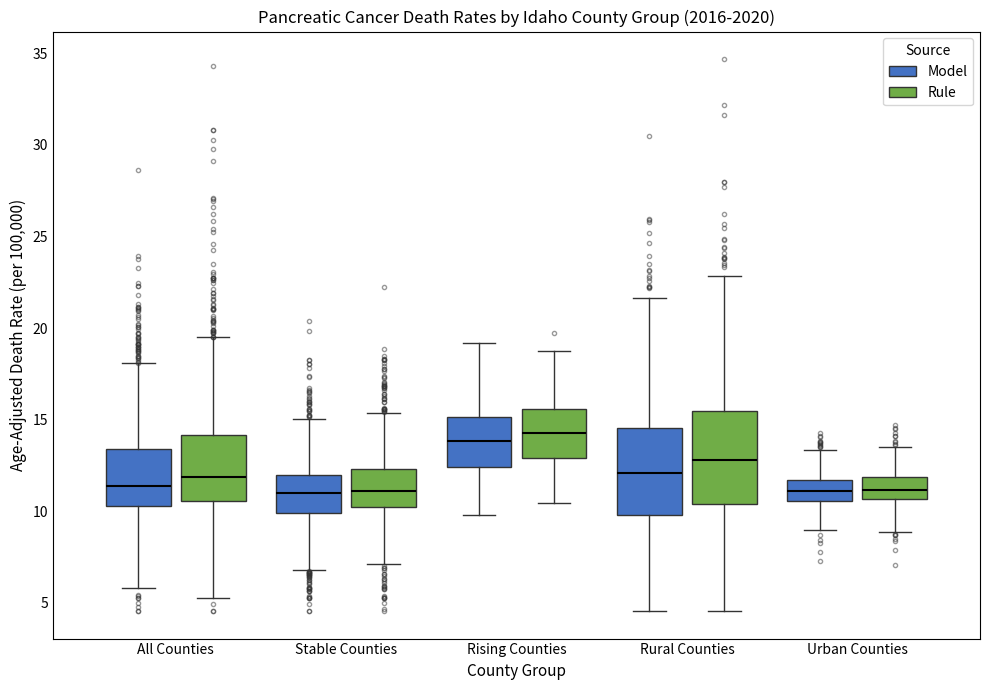

Where is the lower edge of the box for Rural Counties (Model) on the y-axis? The values are not printed on the chart, so give them approximately, as read against the axis.

10.0